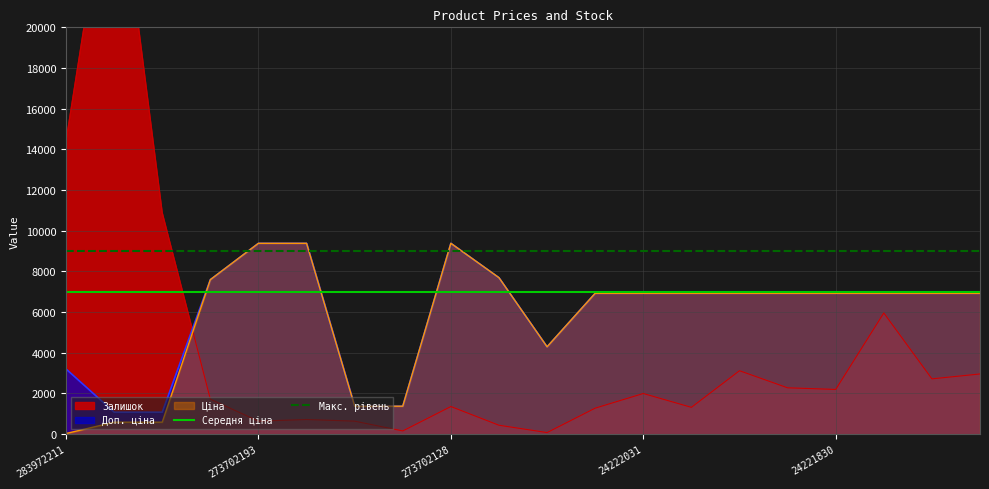

What is the value of the Середня ціна point at the 2nd from the left?

7000